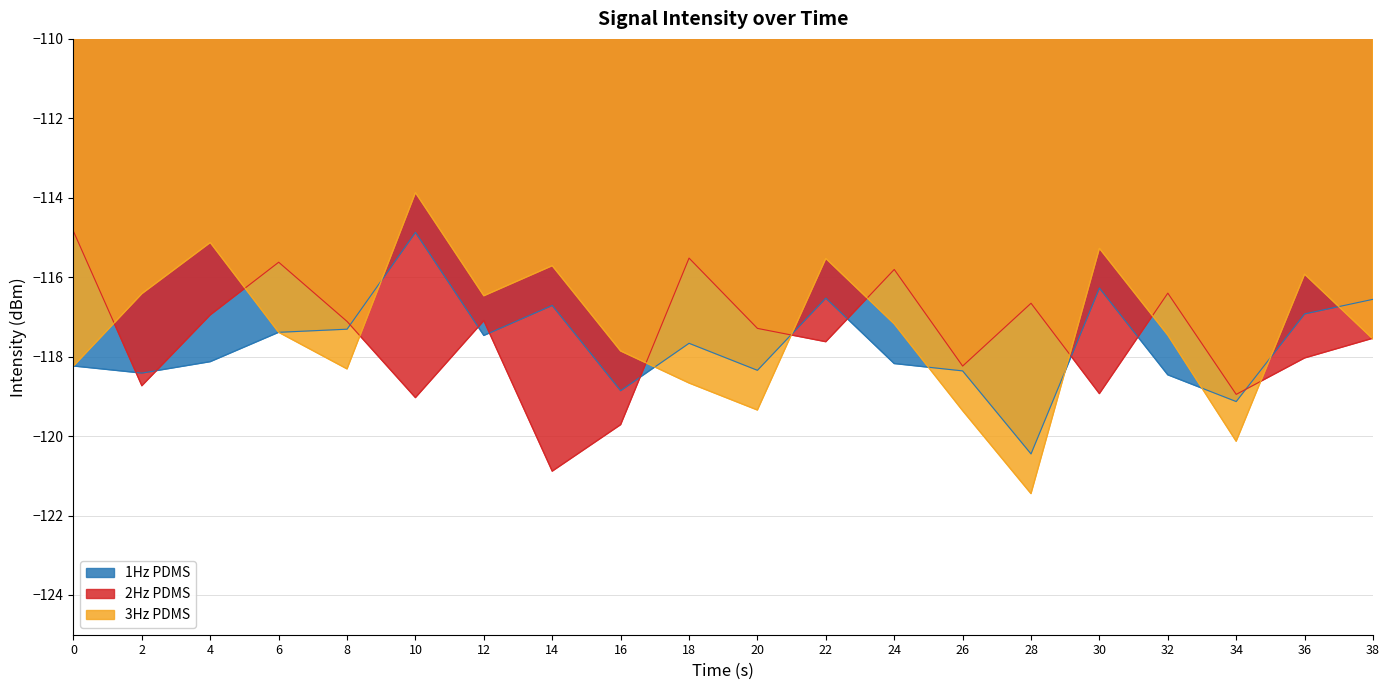

How many interior local valleys does the 1Hz PDMS series have?

6